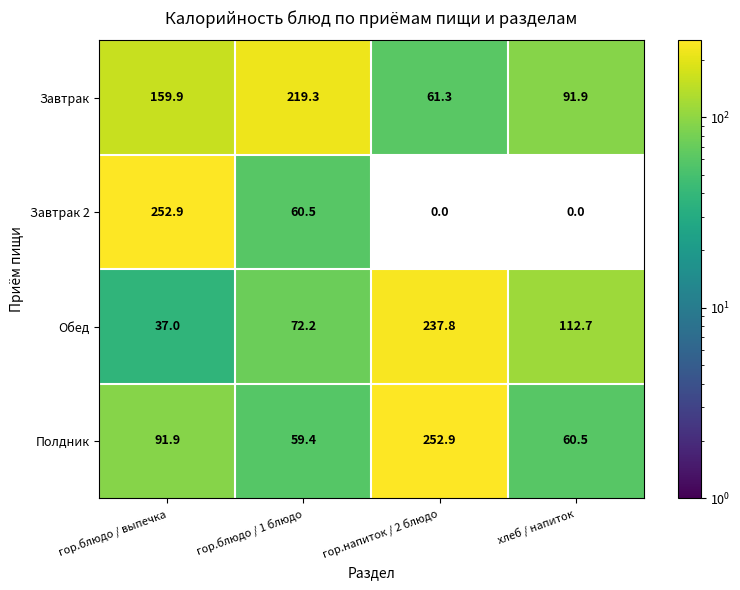

Reading left to right, list all the values displayed in this chart.

Завтрак: гор.блюдо / выпечка=159.9	гор.блюдо / 1 блюдо=219.3	гор.напиток / 2 блюдо=61.3	хлеб / напиток=91.9
Завтрак 2: гор.блюдо / выпечка=252.9	гор.блюдо / 1 блюдо=60.5	гор.напиток / 2 блюдо=0.0	хлеб / напиток=0.0
Обед: гор.блюдо / выпечка=37.0	гор.блюдо / 1 блюдо=72.2	гор.напиток / 2 блюдо=237.8	хлеб / напиток=112.7
Полдник: гор.блюдо / выпечка=91.9	гор.блюдо / 1 блюдо=59.4	гор.напиток / 2 блюдо=252.9	хлеб / напиток=60.5